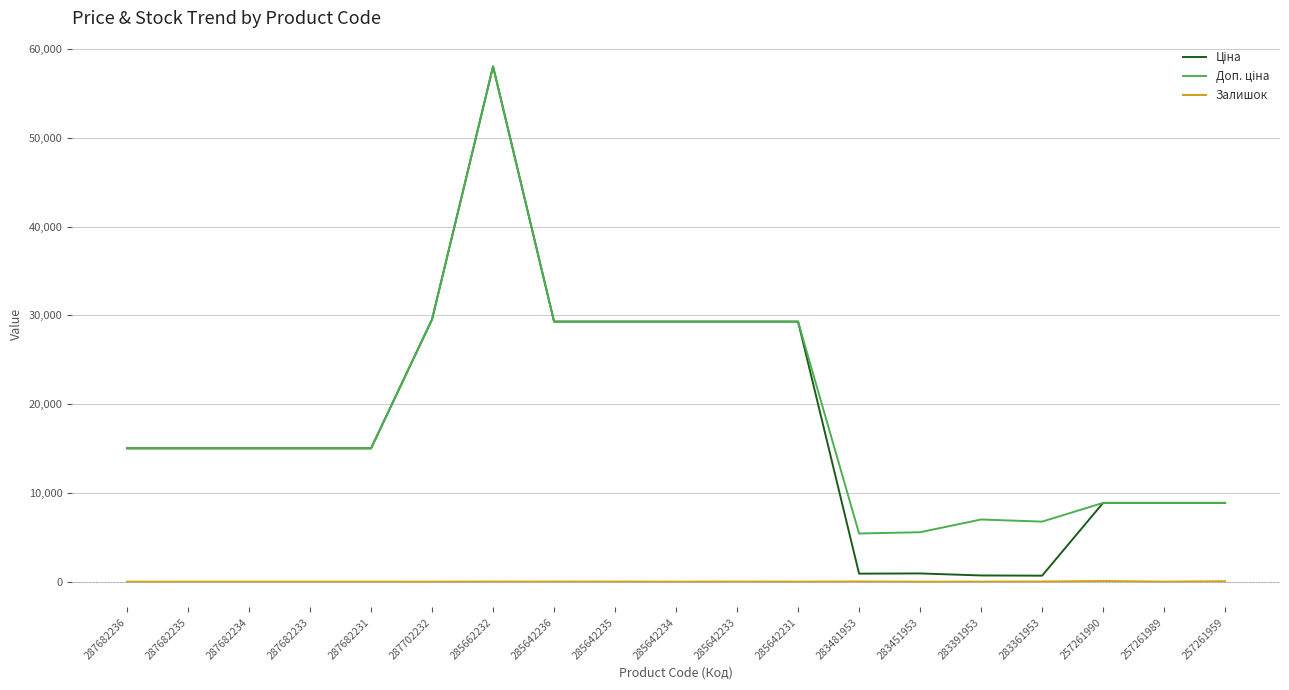

What is the difference between the highest and lowest values at 287682234?

15019.2